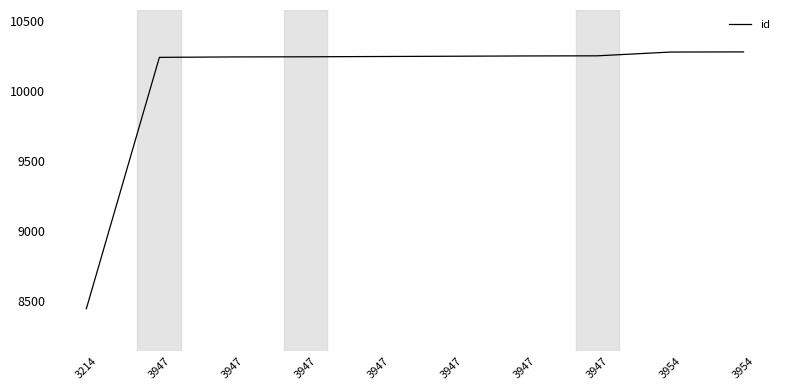

Does the chart display data point markers on the line(s)?

No